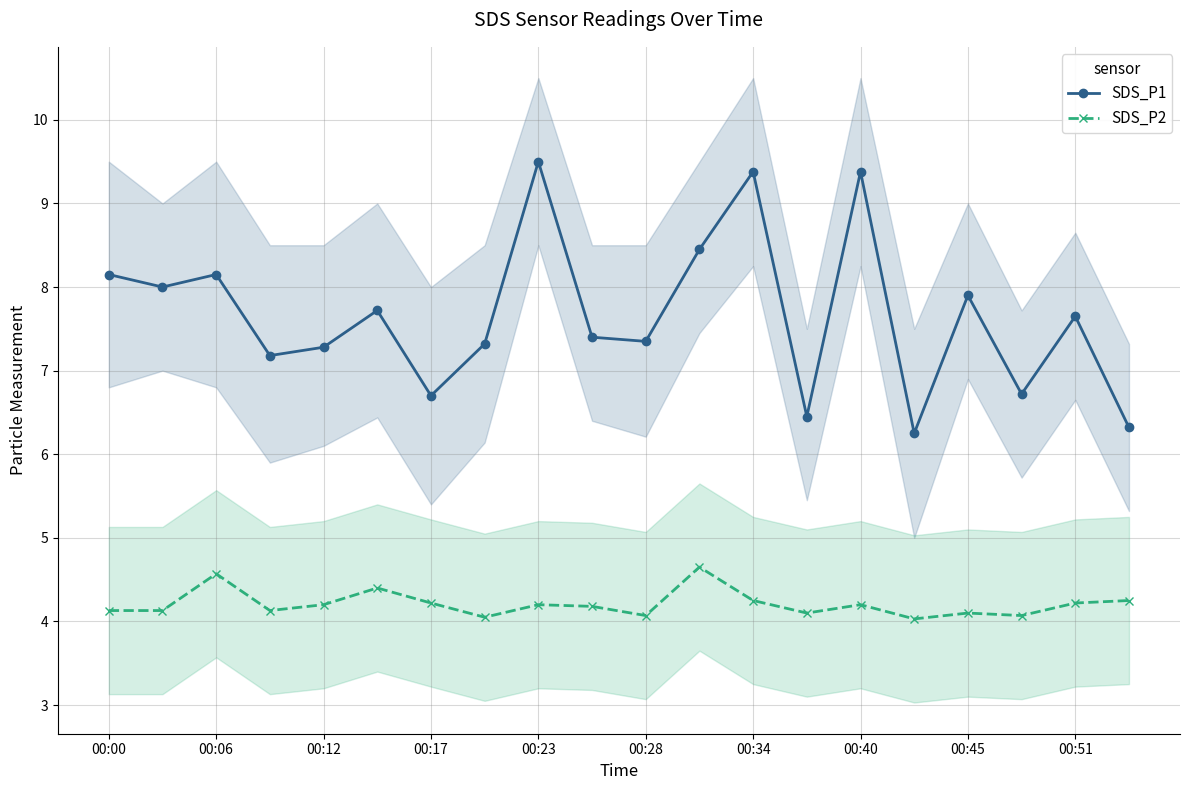

True or false: SDS_P1 and SDS_P2 intersect in this chart.

False